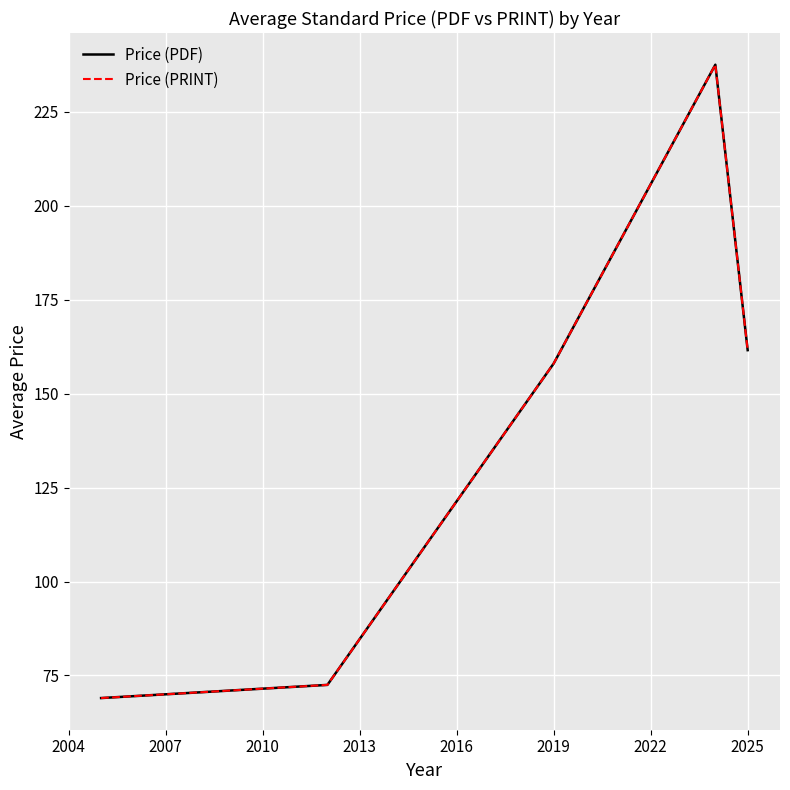

Reading right to left, what are all the values shown in this chart?

Price (PDF): 161.5	237.5	158.0	72.5	69.0
Price (PRINT): 161.5	237.5	158.0	72.5	69.0